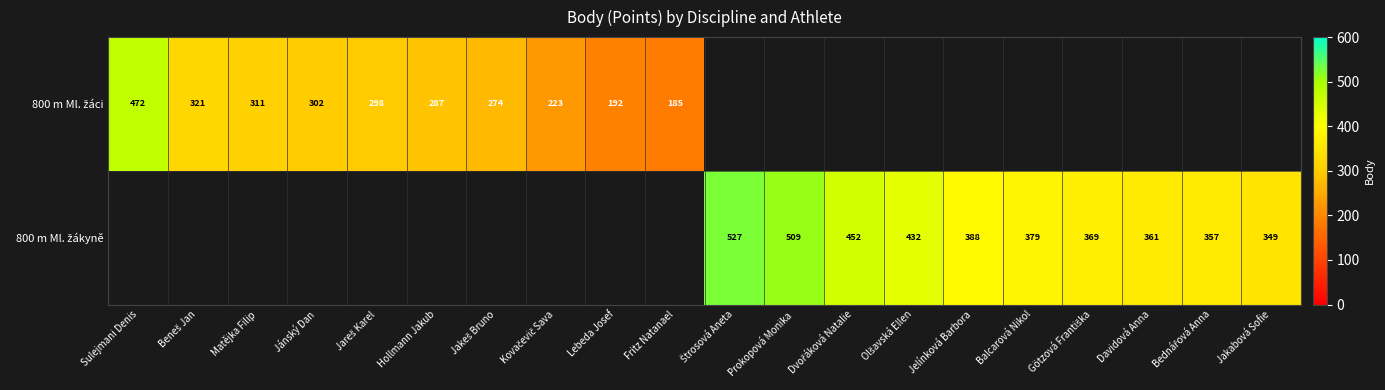

How many series are shown in this chart?

2